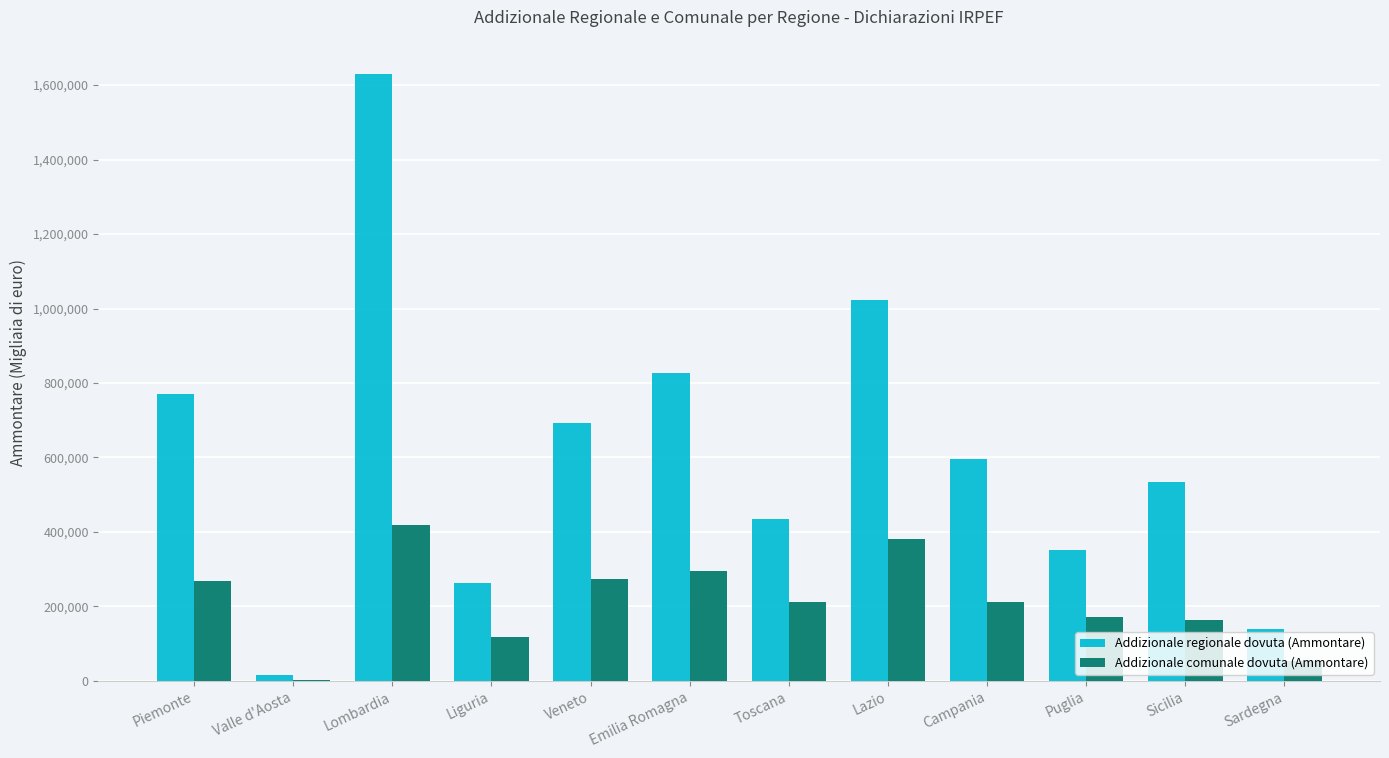

Which series has the largest total across all categories?

Addizionale regionale dovuta (Ammontare)